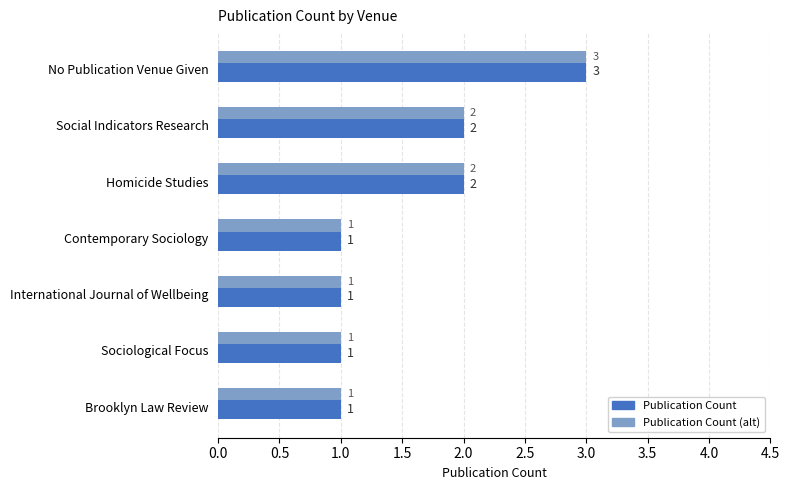

What is the sum of all Publication Count values?

11